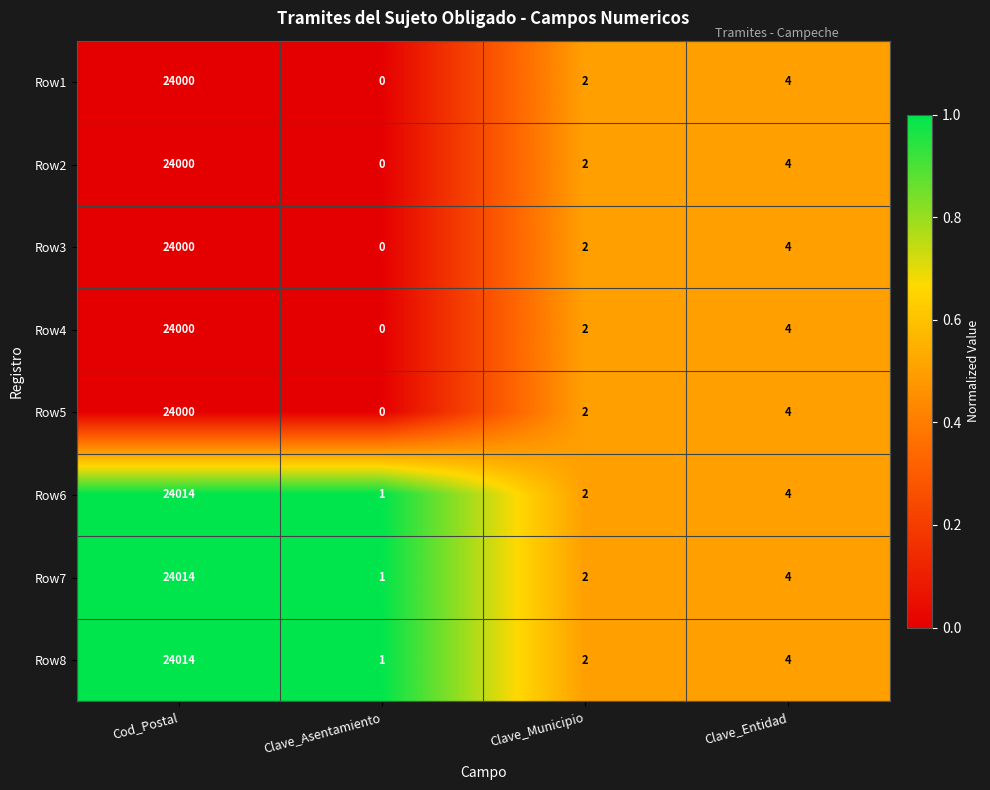

What is the difference between the maximum and minimum values in the Row3 series?

24000